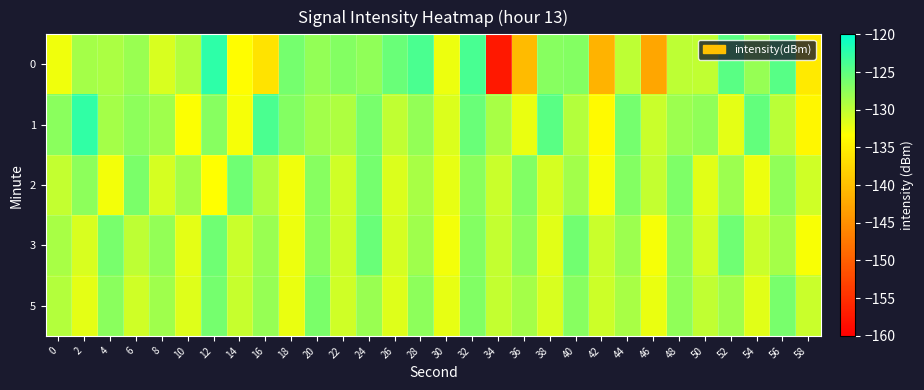

Which series changed the most between 10 and 44?

1